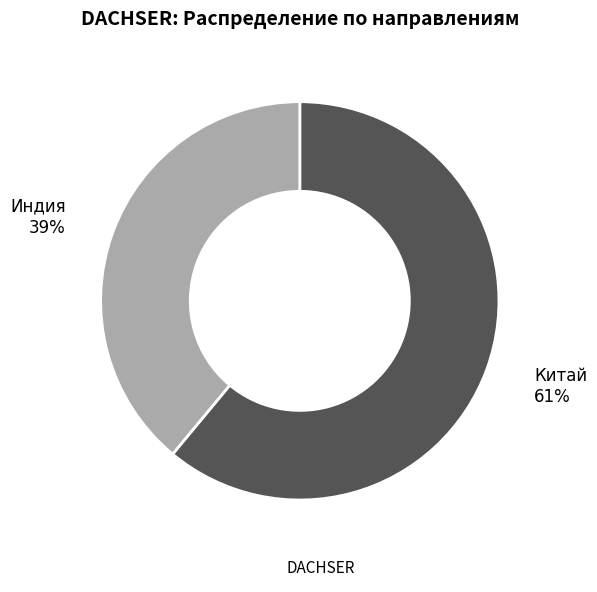

To the nearest percent, what is the average slice percentage?

50%